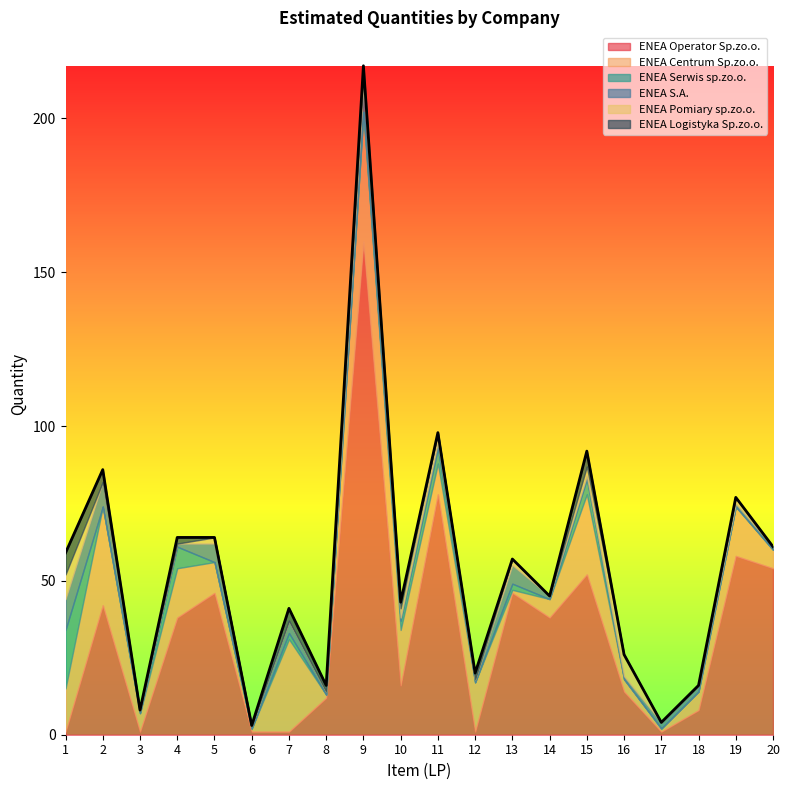

List the labels in order of ENEA S.A. value, largest first.

1, 9, 2, 5, 13, 7, 11, 17, 18, 3, 4, 6, 8, 10, 12, 14, 15, 16, 19, 20